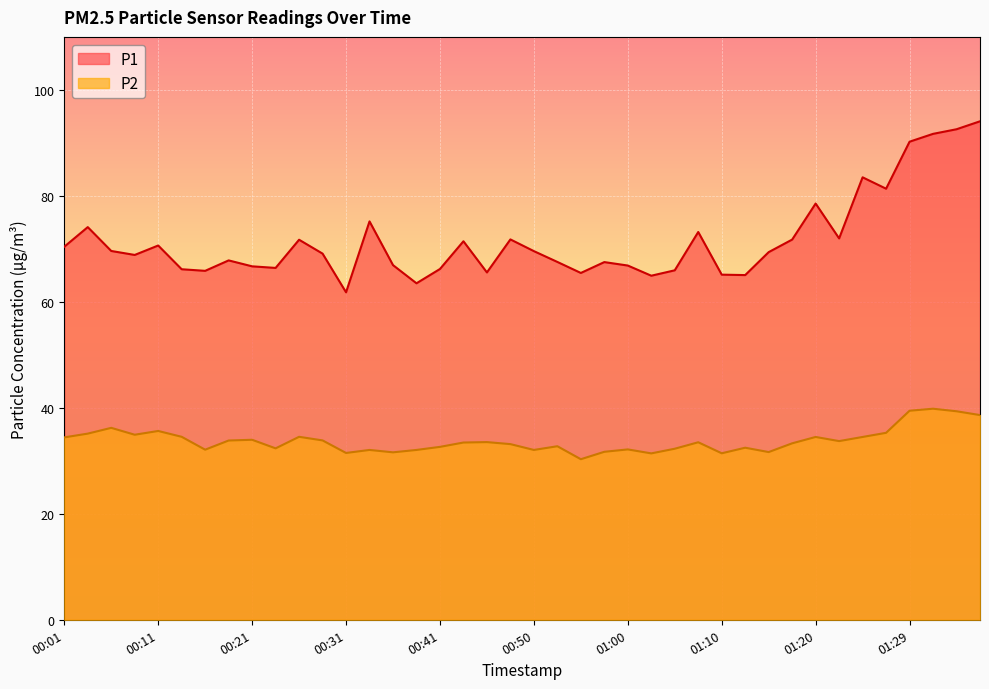

Rank the categories by P2 value from highest to lowest.

01:32, 01:29, 01:34, 01:37, 00:06, 00:11, 01:27, 00:04, 00:09, 00:13, 00:26, 01:20, 01:24, 00:01, 00:21, 00:28, 00:18, 01:22, 00:45, 01:07, 00:43, 01:17, 00:48, 00:53, 00:41, 01:12, 00:23, 01:05, 01:00, 00:16, 00:33, 00:38, 00:50, 00:58, 01:15, 00:36, 00:31, 01:10, 01:03, 00:55